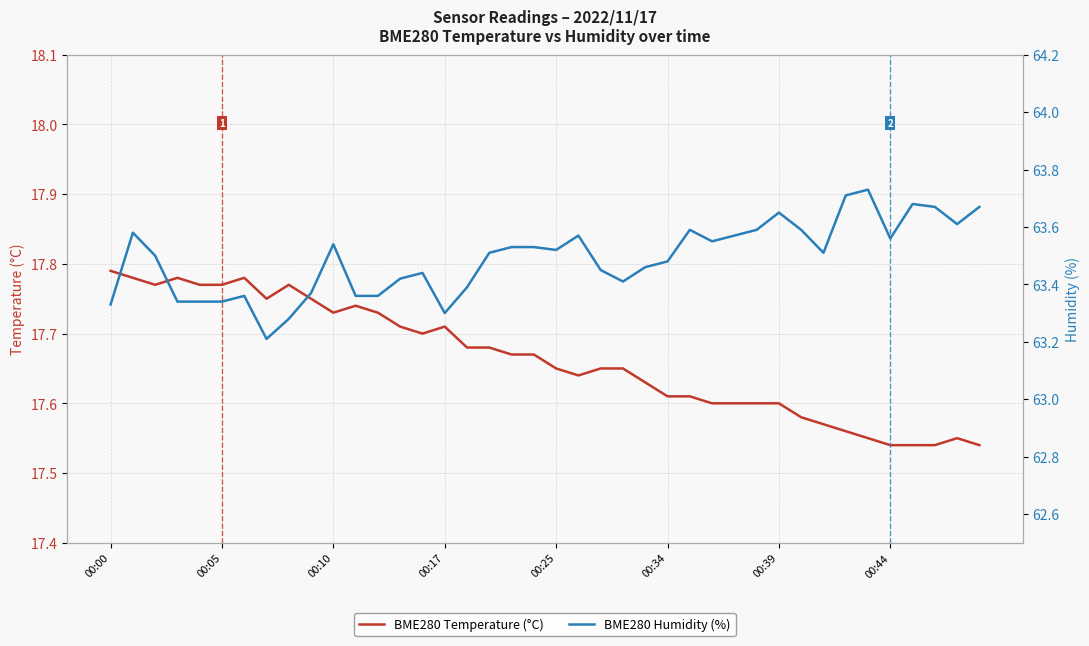

What is the average value of the BME280 Temperature (°C) series?

17.7